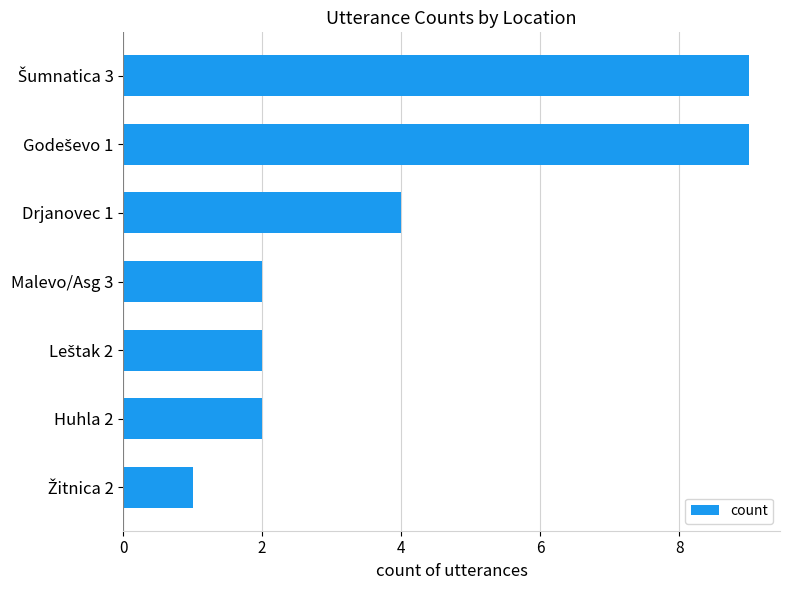

What is the smallest value displayed?

1